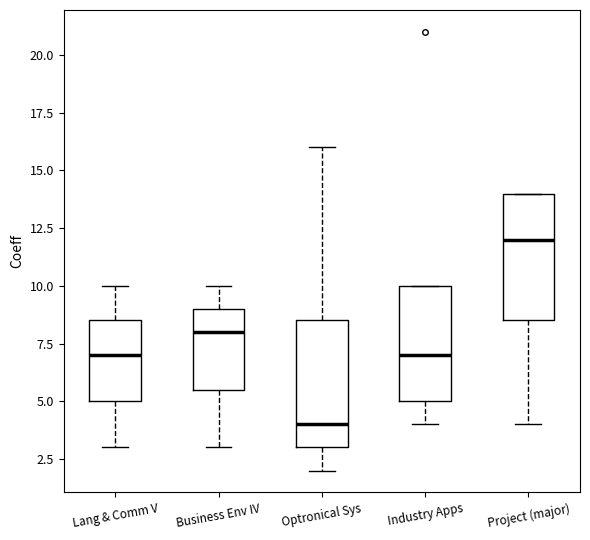

Reading left to right, read every box against the y-axis: the position of its median line, the range the box covers, and the ends of its whiskers. The values are not printed on the chart, so give them approximately, as read against the axis.

Lang & Comm V: median 7.0, box 5.0 to 8.5, whiskers 3.0 to 10.0
Business Env IV: median 8.0, box 5.5 to 9.0, whiskers 3.0 to 10.0
Optronical Sys: median 4.0, box 3.0 to 8.5, whiskers 2.0 to 16.0
Industry Apps: median 7.0, box 5.0 to 10.0, whiskers 4.0 to 10.0
Project (major): median 12.0, box 8.5 to 14.0, whiskers 4.0 to 14.0